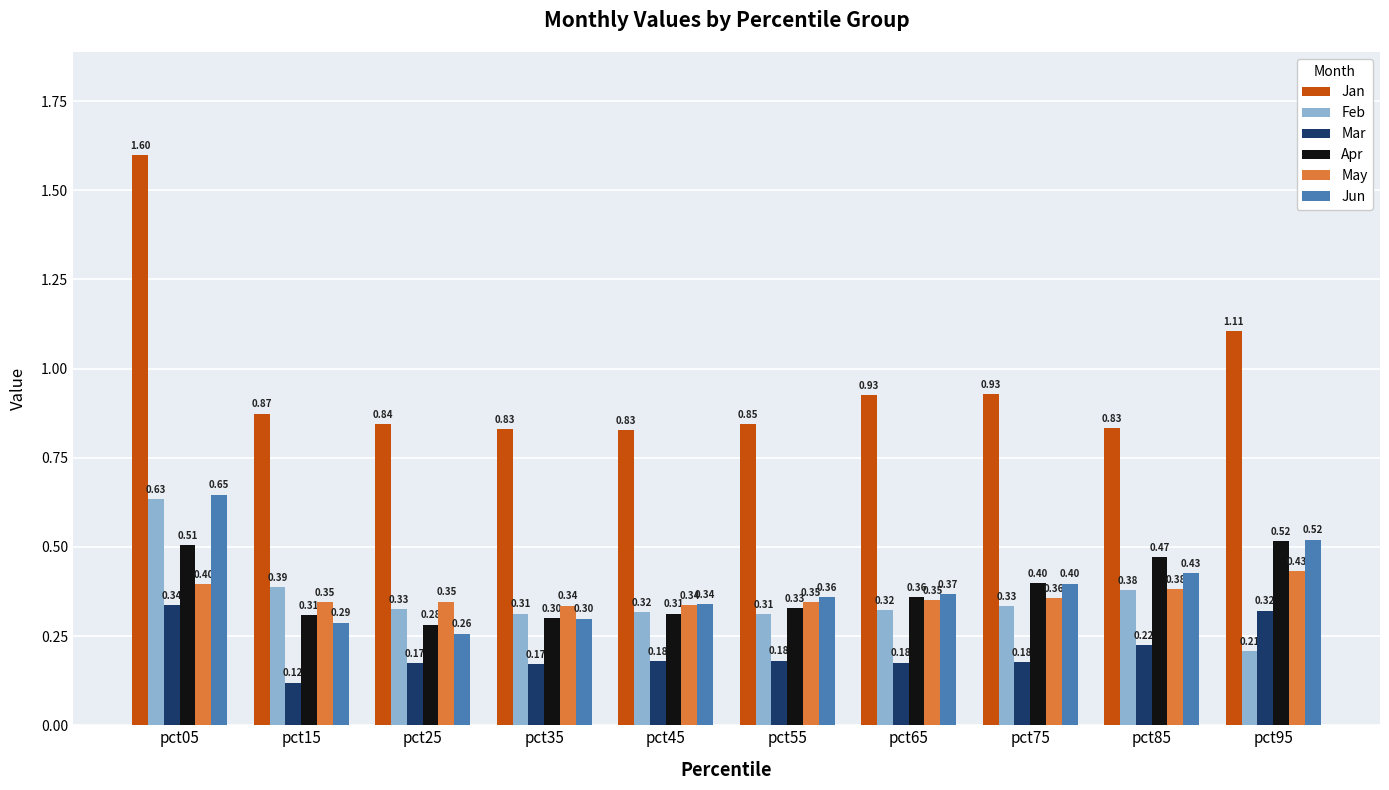

What are all the series names shown in the legend?

Jan, Feb, Mar, Apr, May, Jun